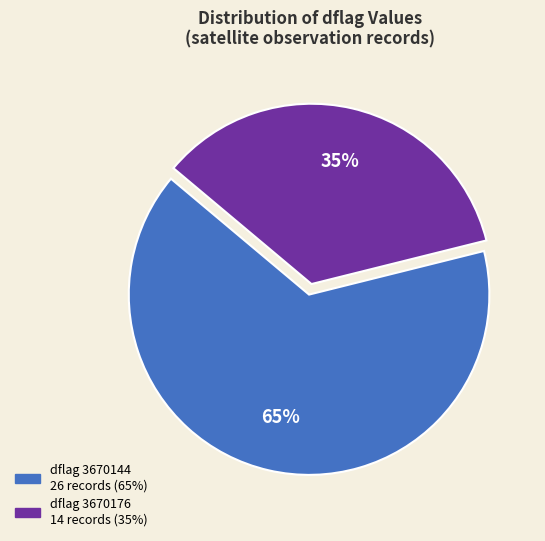

To the nearest percent, what is the difference between the largest and smallest slice percentages?

30%